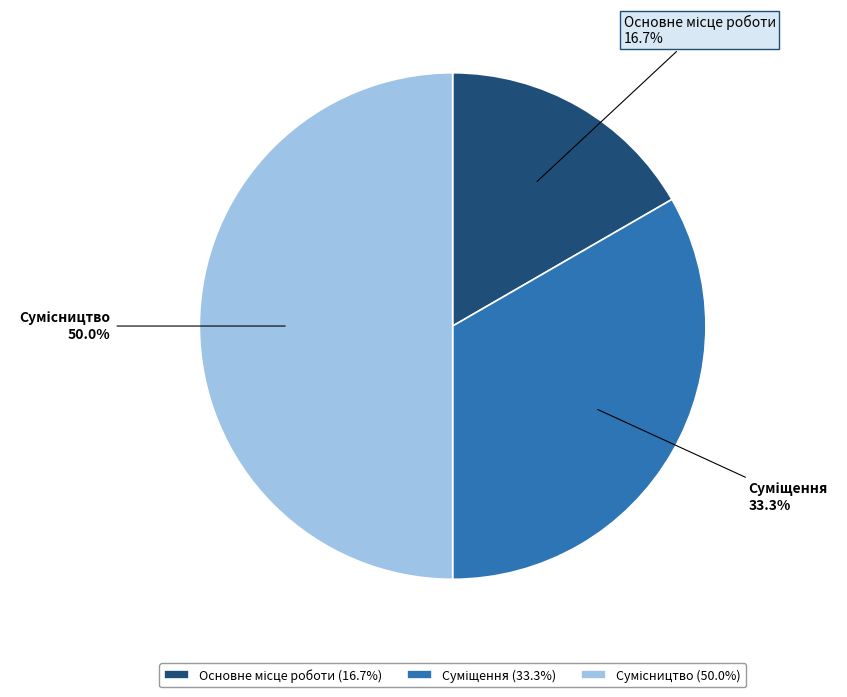

How many segments does this pie chart have?

3